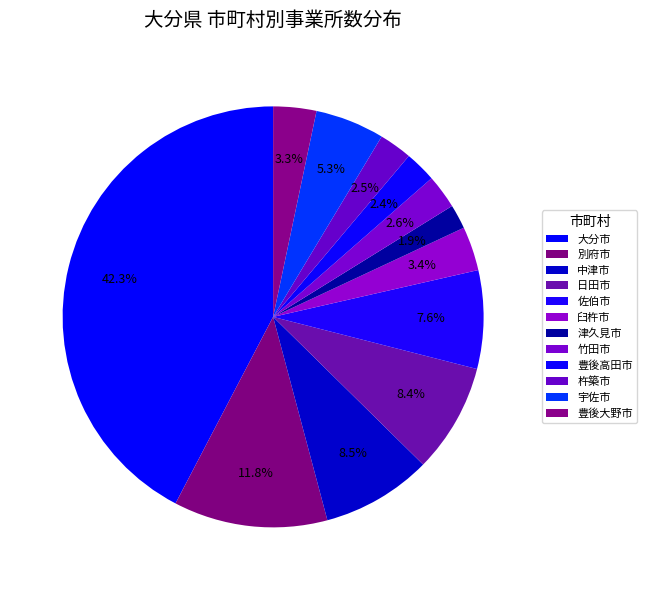

What percentage is the 佐伯市 slice, to the nearest percent?

8%